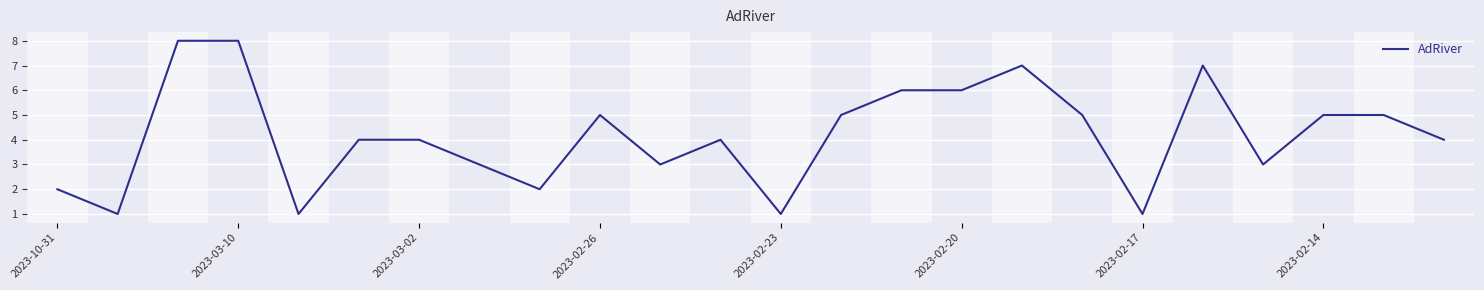

Count the number of categories in the chart.

24